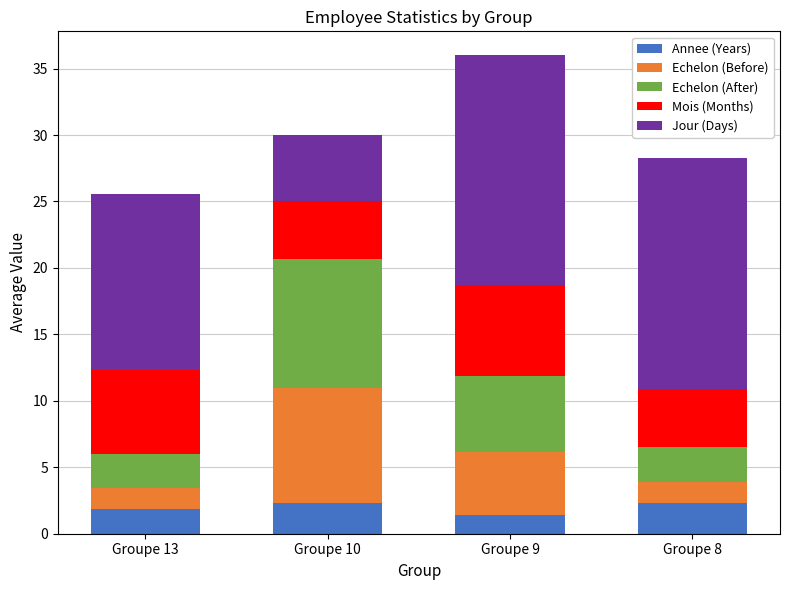

Does the chart contain stacked bars?

Yes